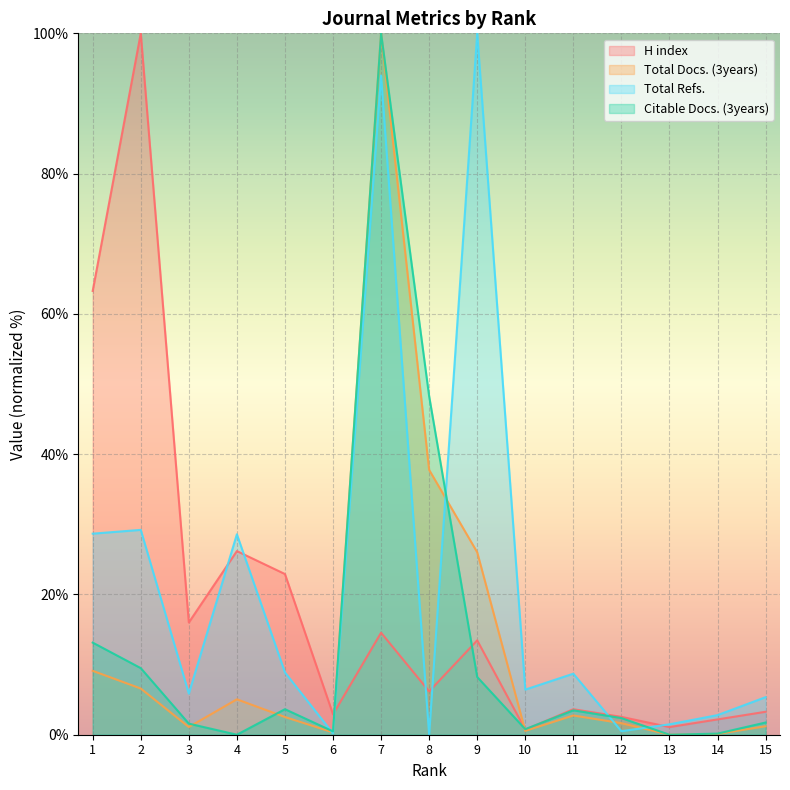

Where do Citable Docs. (3years) and H index first cross each other?

6 and 7